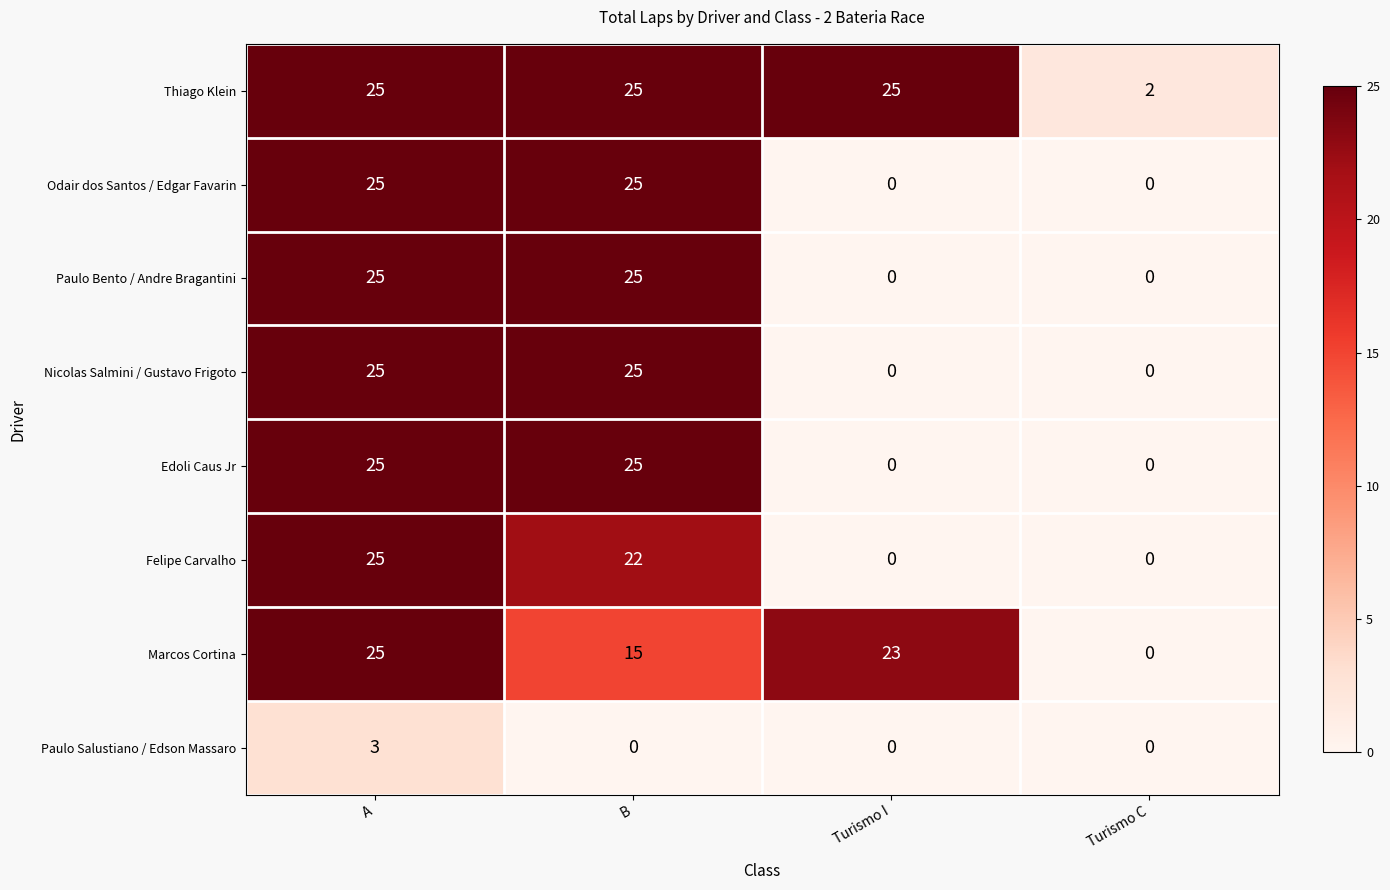

What is the spread (max minus min) of values at A?

22